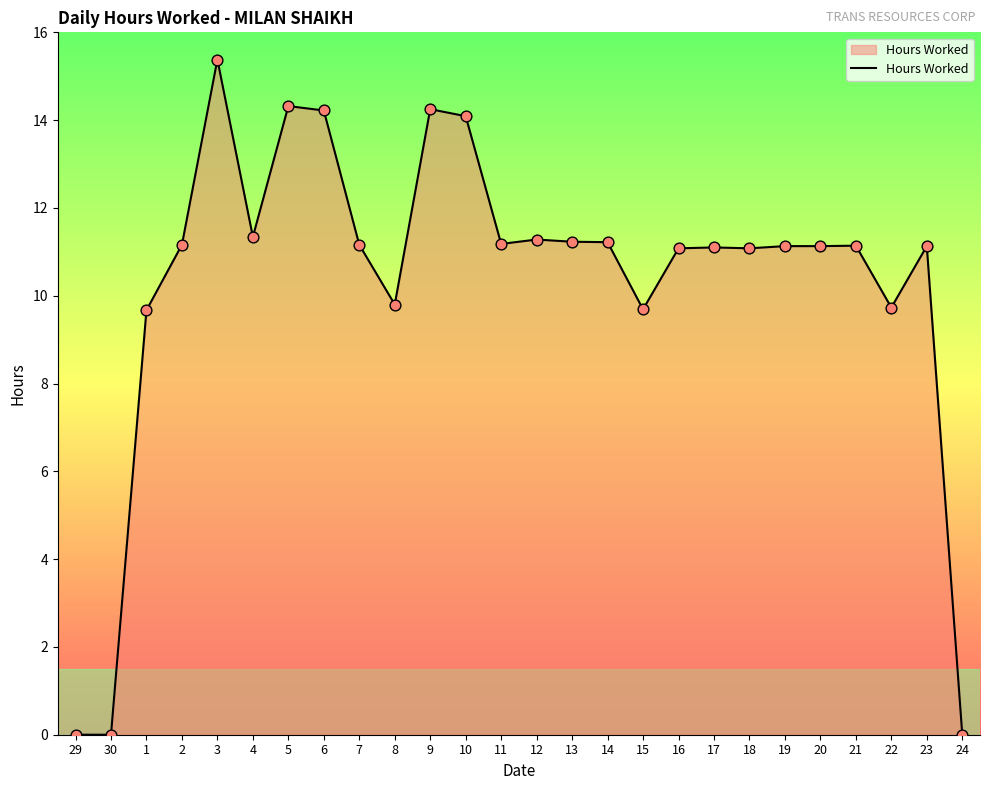

Approximately how many times larger is the value at 21 compared to 1?

1.2